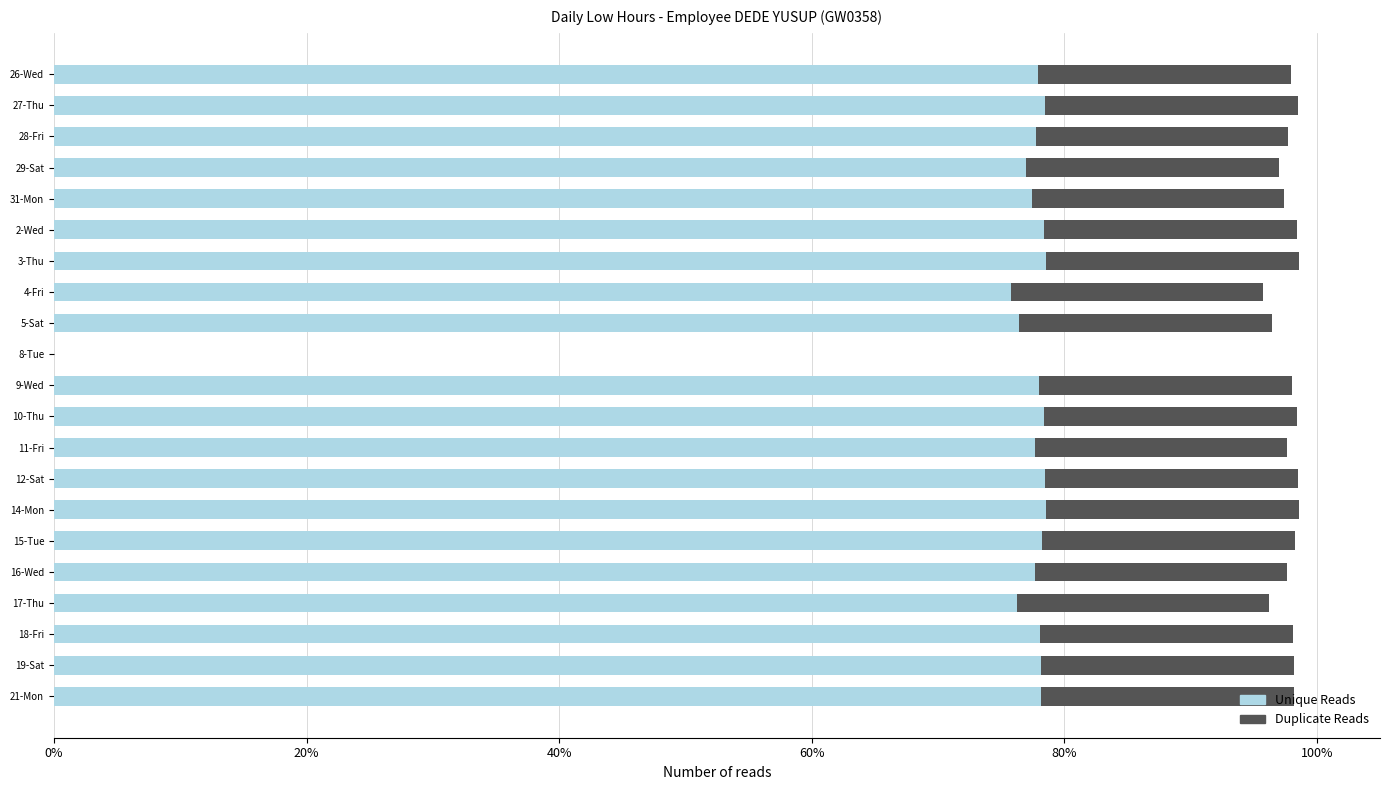

How many groups of bars are there?

21